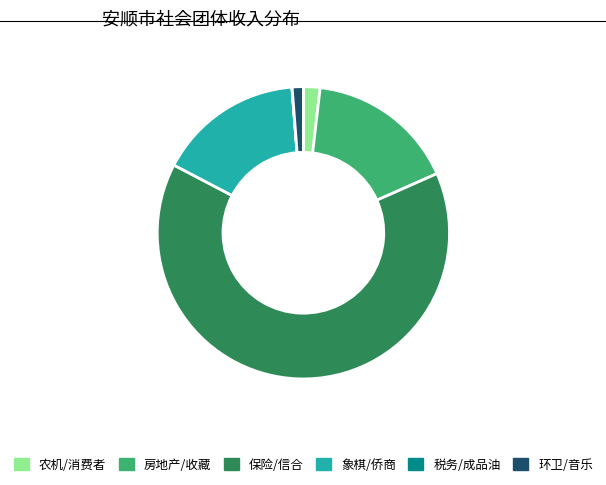

Does 农机/消费者 represent more than half of the total?

No